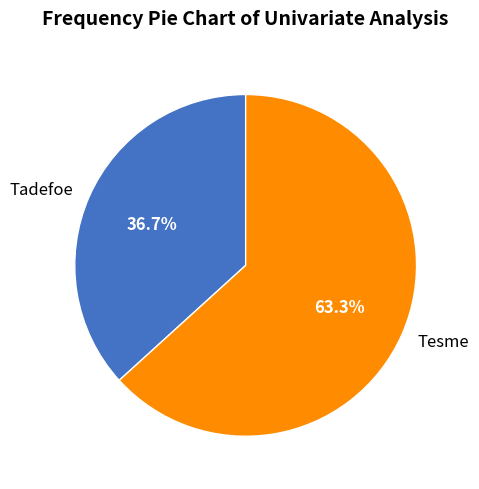

True or false: Tesme accounts for 63% of the total.

True